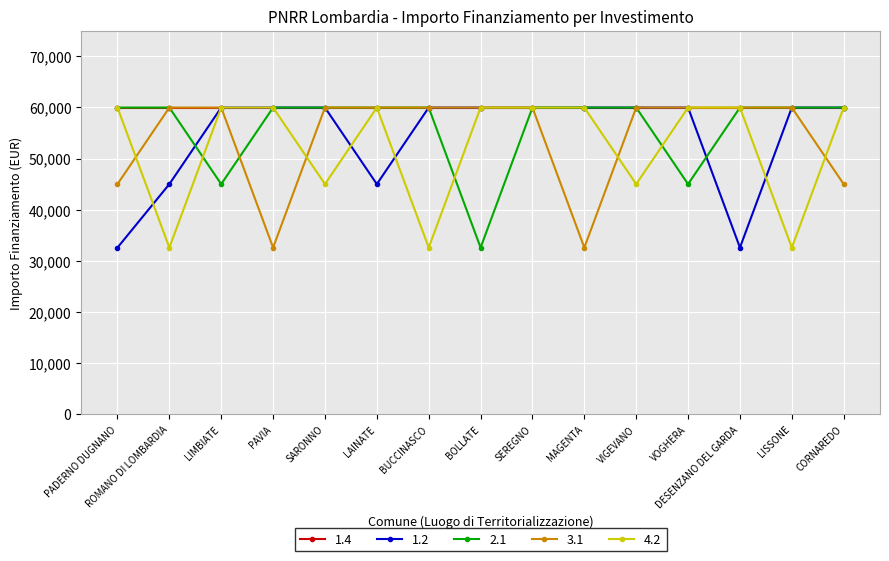

At which category does 4.2 reach its first local valley?

ROMANO DI LOMBARDIA